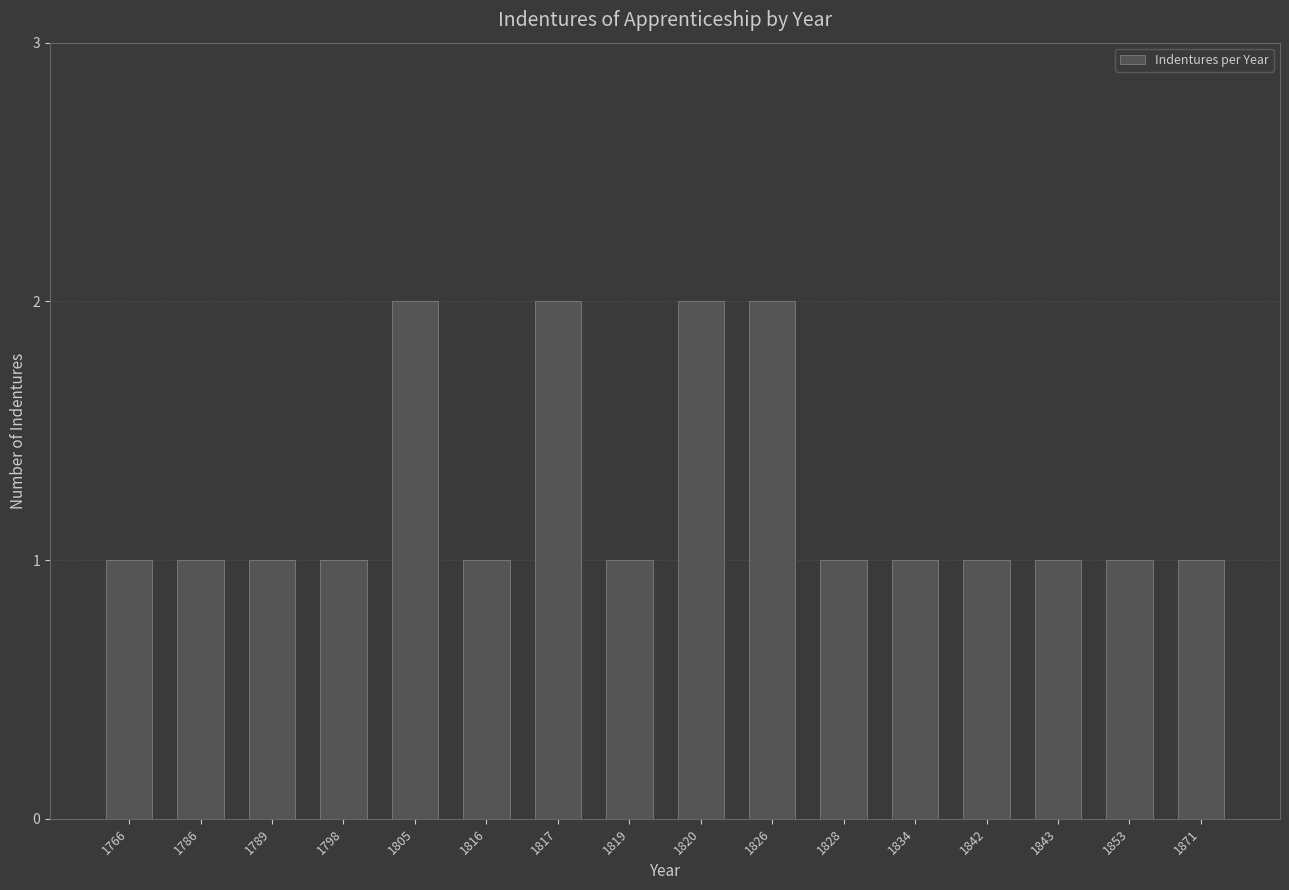

What is the value of the 10th bar from the left?

2